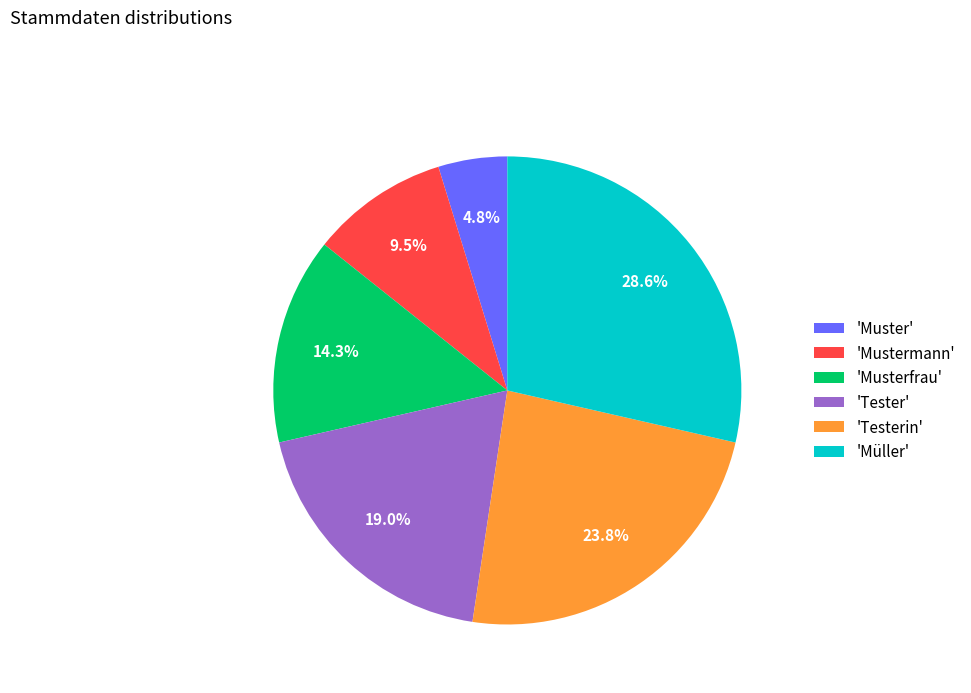

Is there a majority slice in this chart?

No